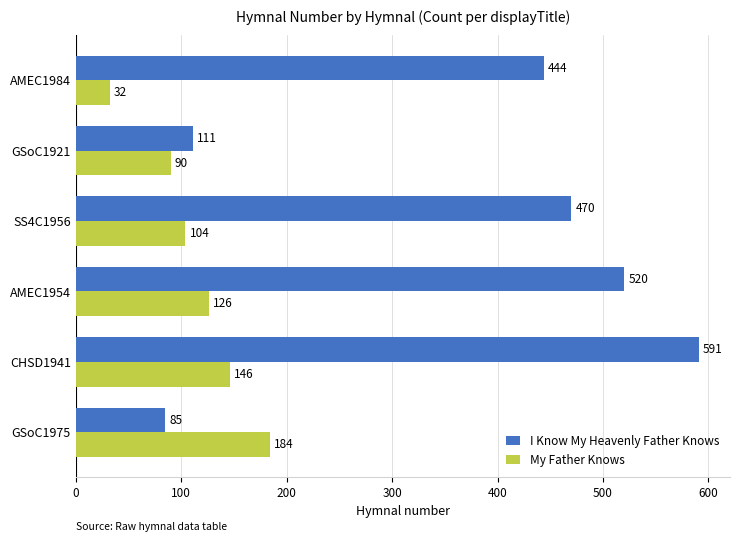

At which category is the sum across all series the highest?

CHSD1941